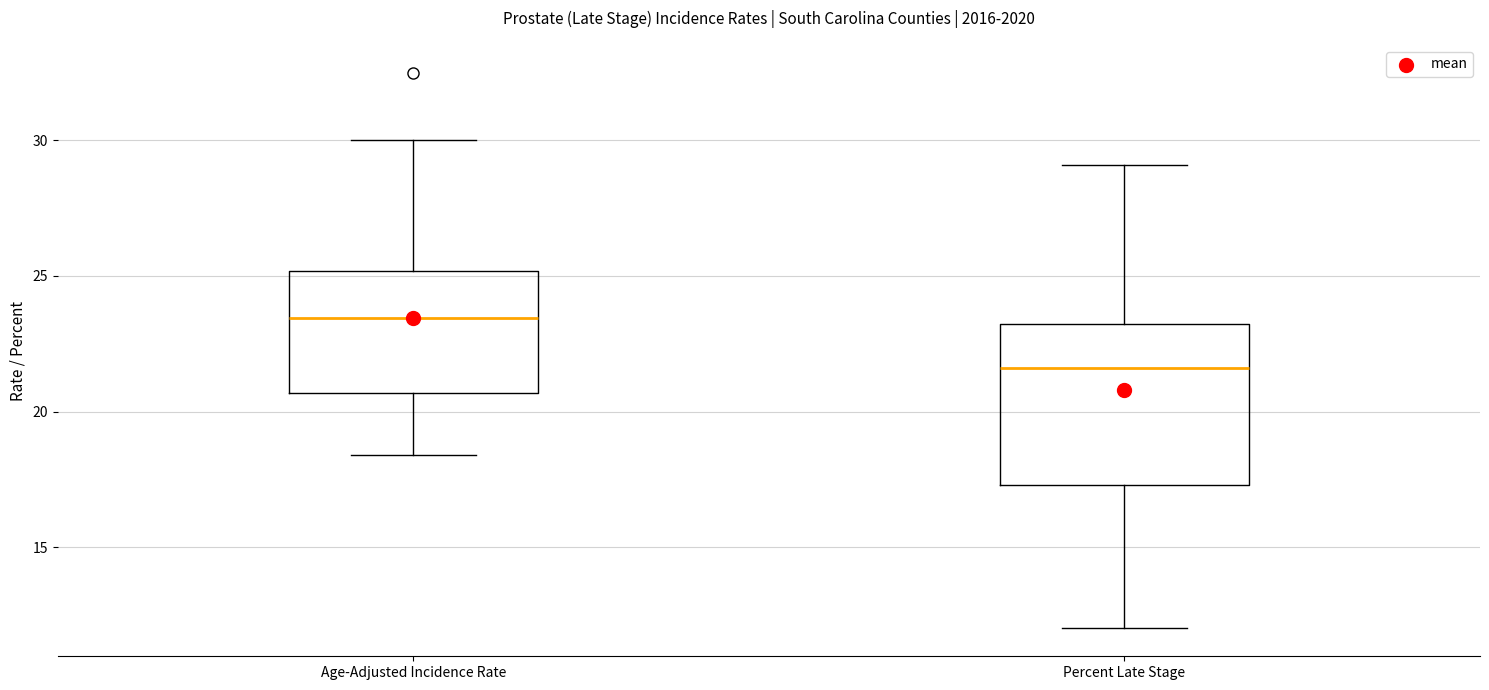

Which box has the highest median line?

Age-Adjusted Incidence Rate